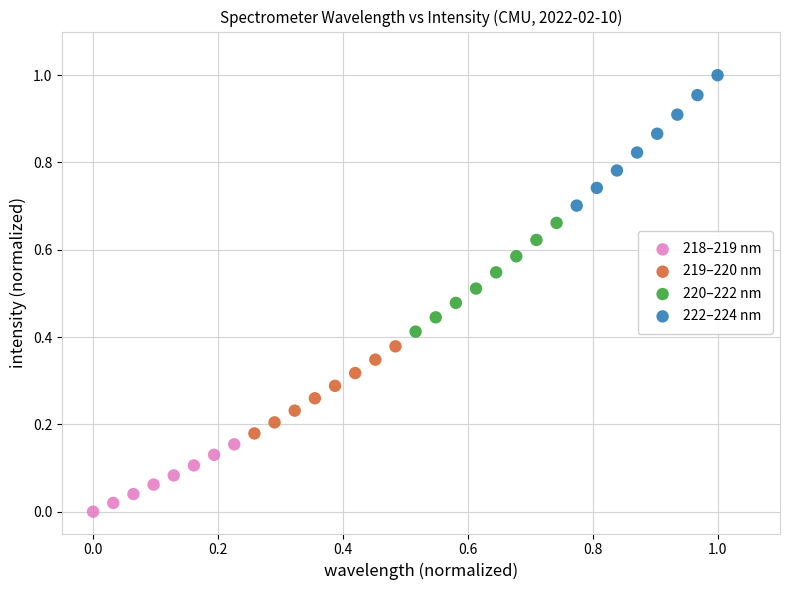

Which series contains the lowest Y value?

218–219 nm